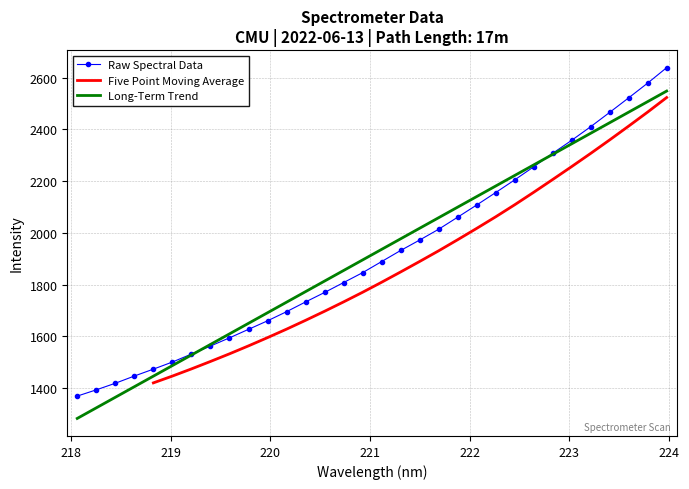

Reading right to left, what are all the values shown in this chart?

2639.0	2579.3	2522.3	2466.1	2410.7	2358.1	2307.8	2255.5	2205.0	2155.9	2107.8	2060.7	2014.0	1972.3	1931.9	1889.0	1846.1	1807.8	1769.5	1732.8	1695.2	1659.8	1626.9	1594.0	1562.2	1531.2	1500.4	1472.9	1446.2	1418.3	1392.8	1368.6